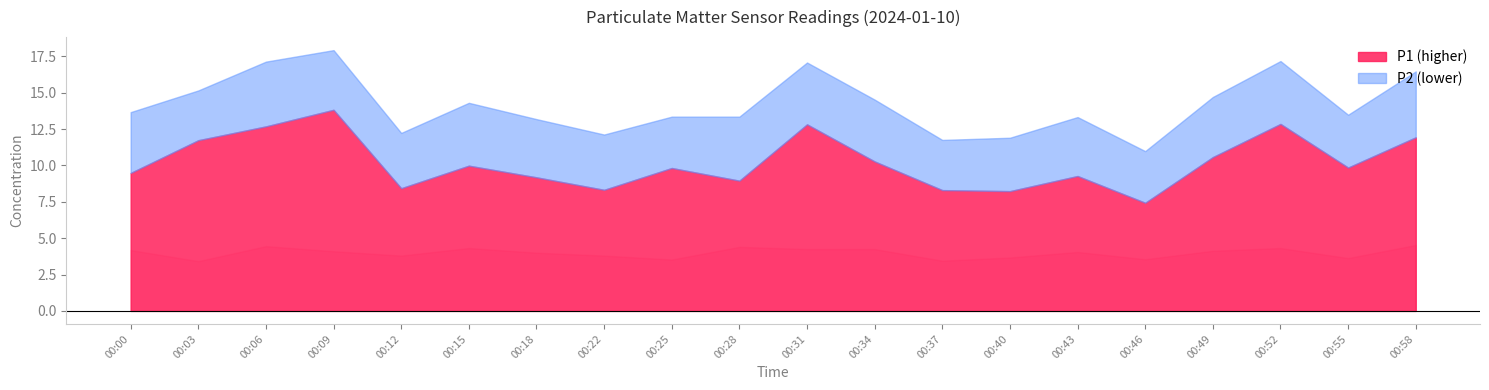

Count the number of data series in this chart.

2